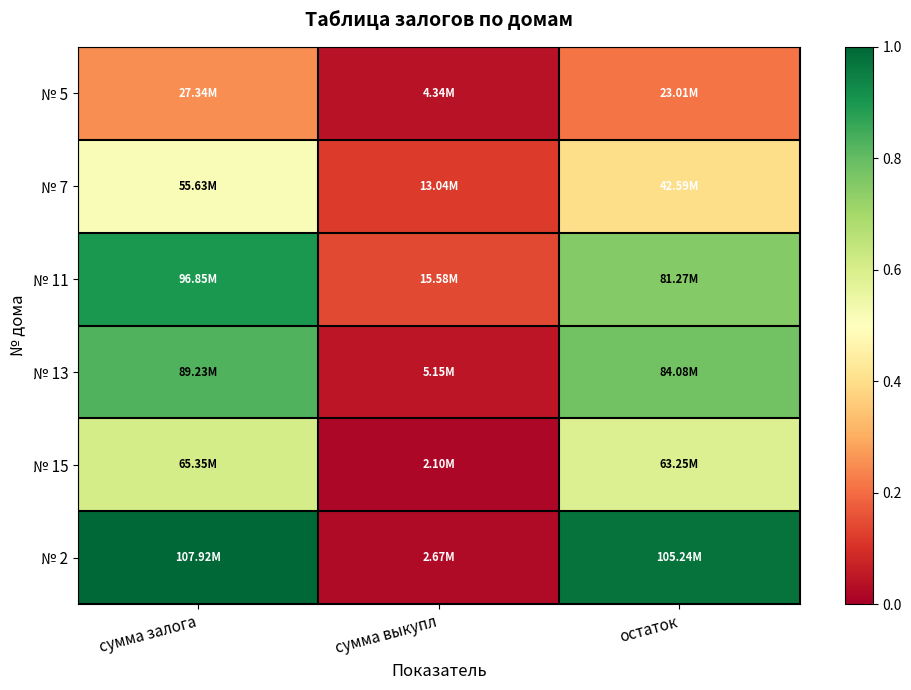

At which category is the sum across all series the highest?

сумма залога